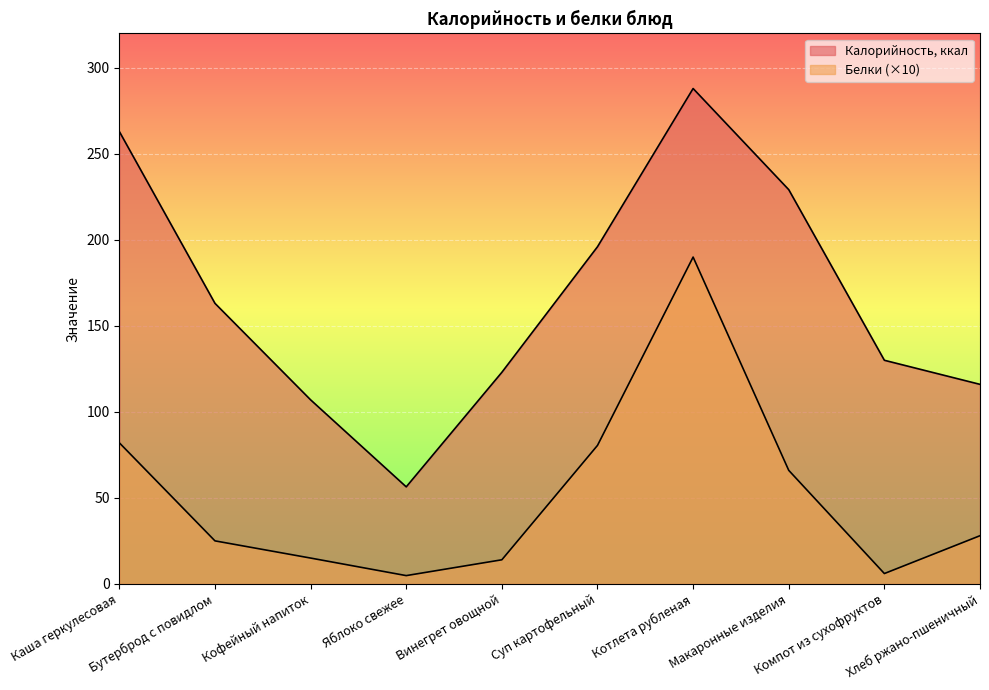

True or false: Калорийность, ккал and Белки intersect in this chart.

False